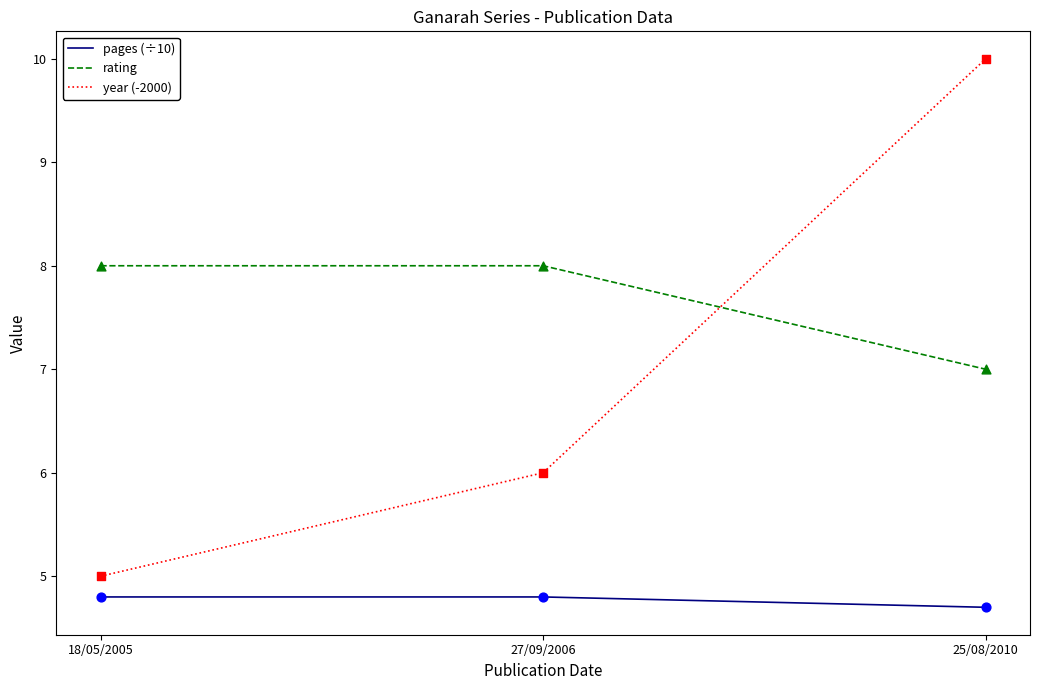

Which series has the largest total across all categories?

rating